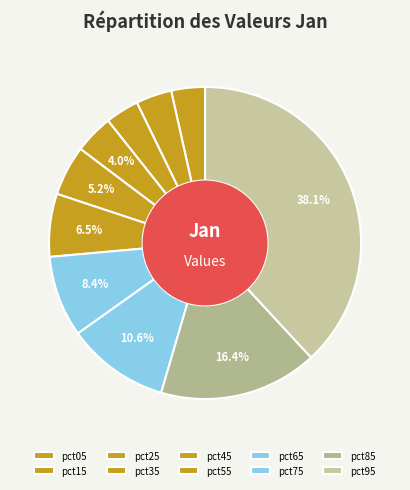

To the nearest percent, what is the average slice percentage?

10%